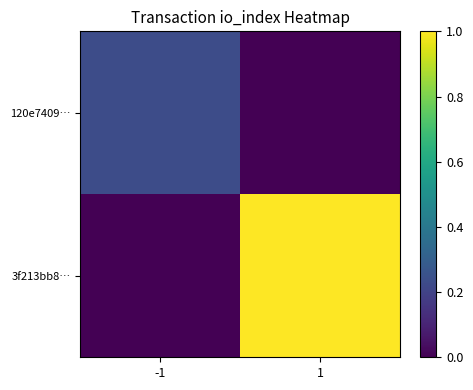

What is the difference between the 120e7409… values at -1 and 1?

0.2